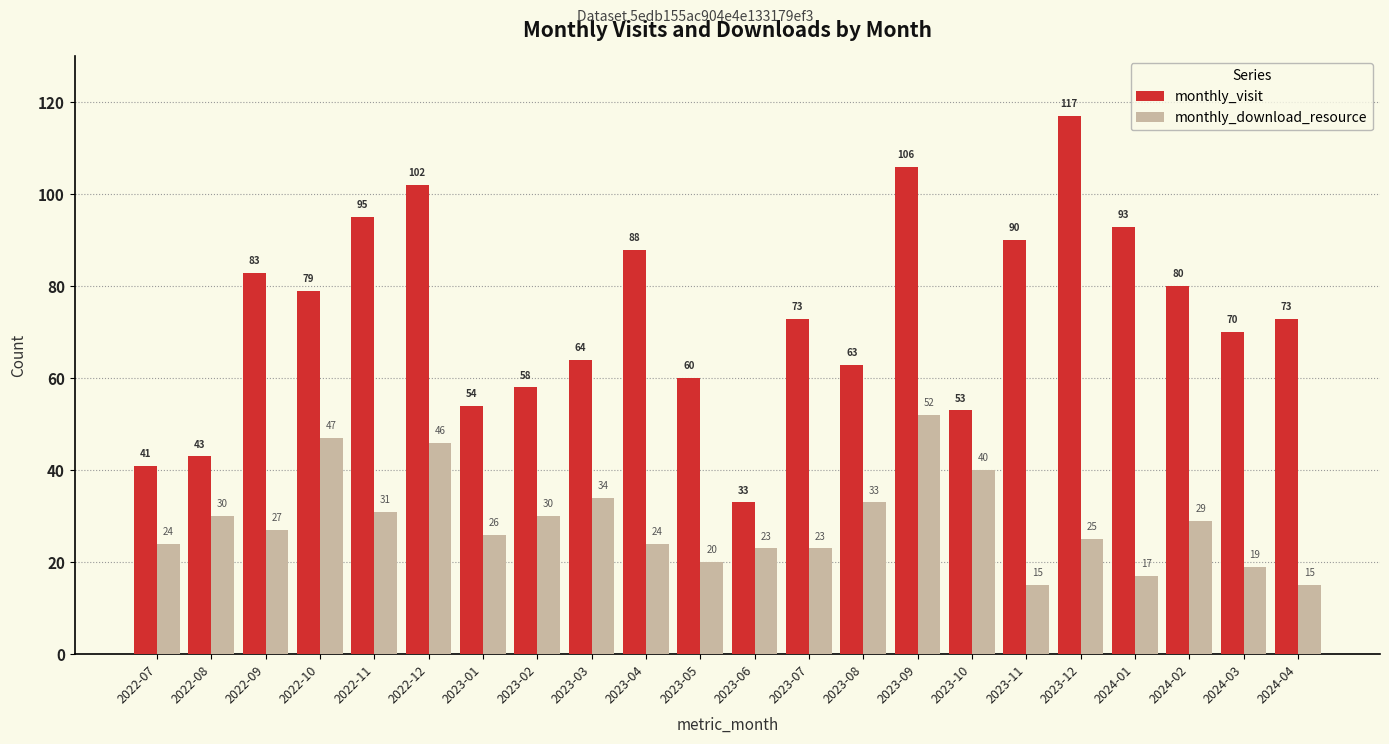

The value of monthly_download_resource at 2023-01 is 12. True or false?

False